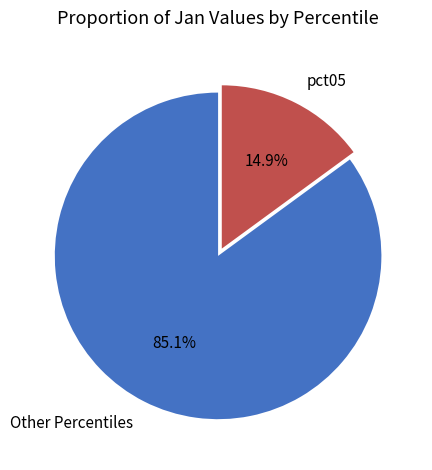

Which slice is the smallest?

pct05